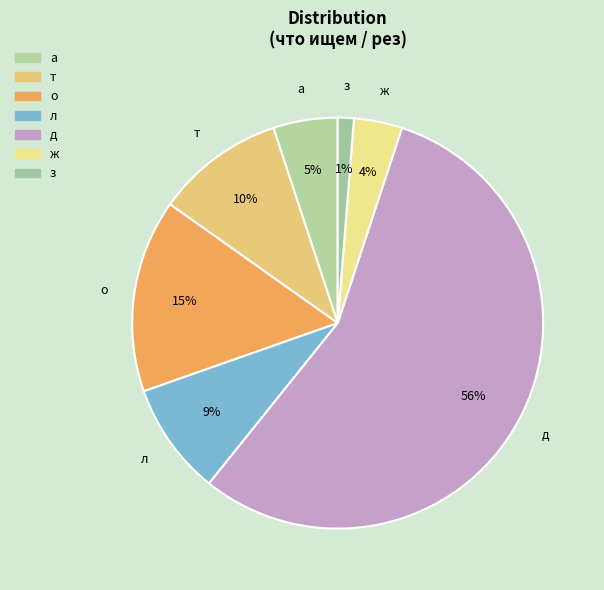

Count the number of slices in the pie.

7